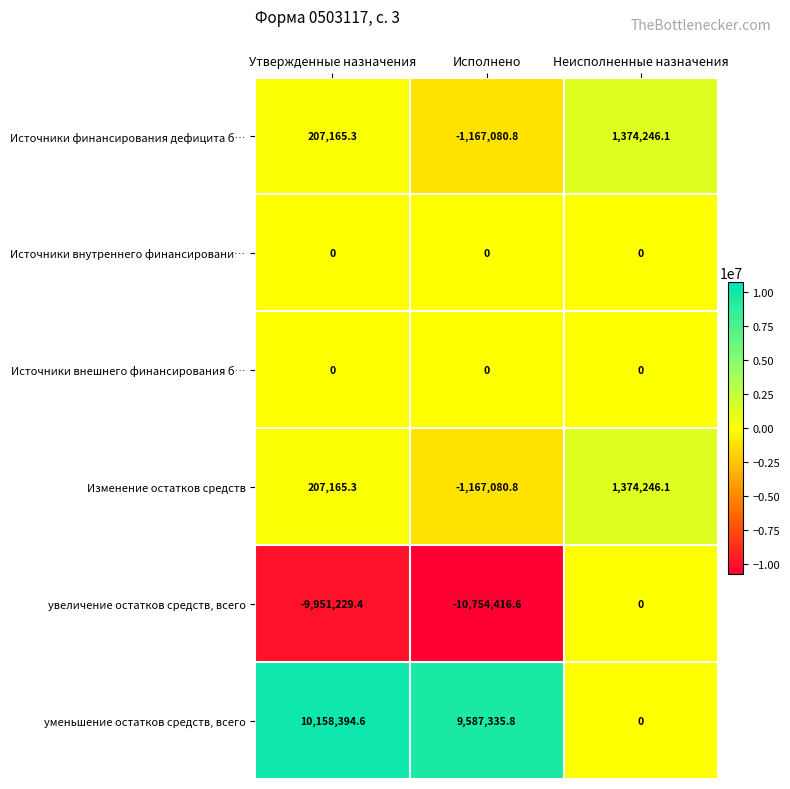

What is the sum of all уменьшение остатков средств, всего values?

19745730.4